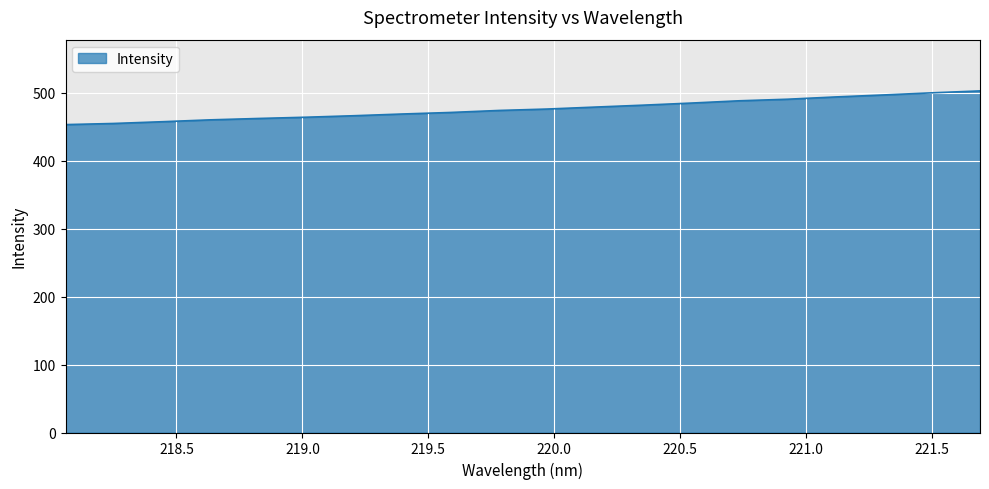

What is the difference between the maximum and minimum values?

49.6